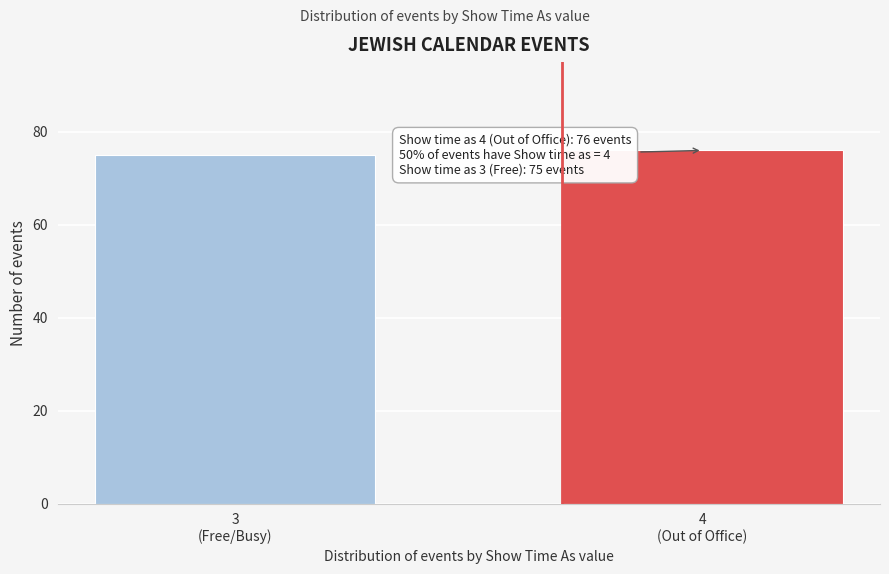

Reading left to right, transcribe all the data shown in this chart.

75	76